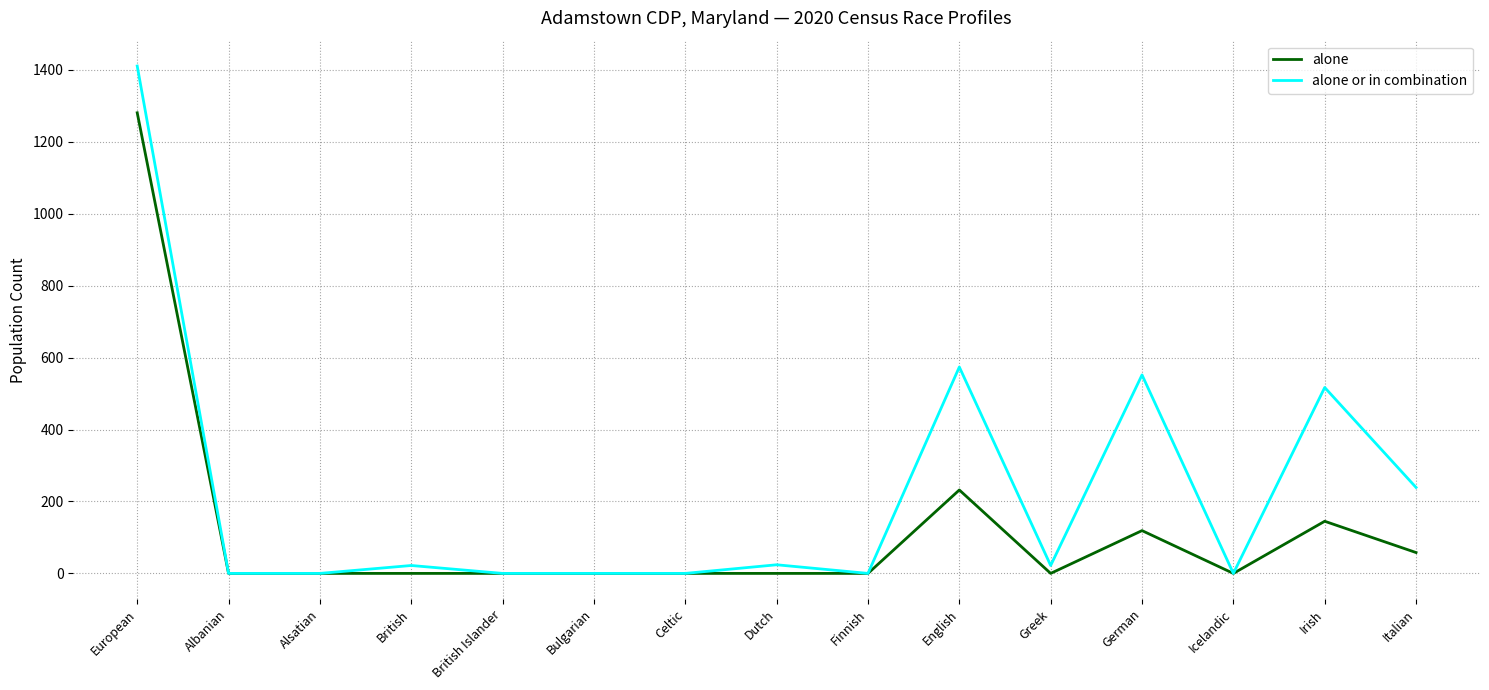

What is the maximum value shown in the chart?

1411